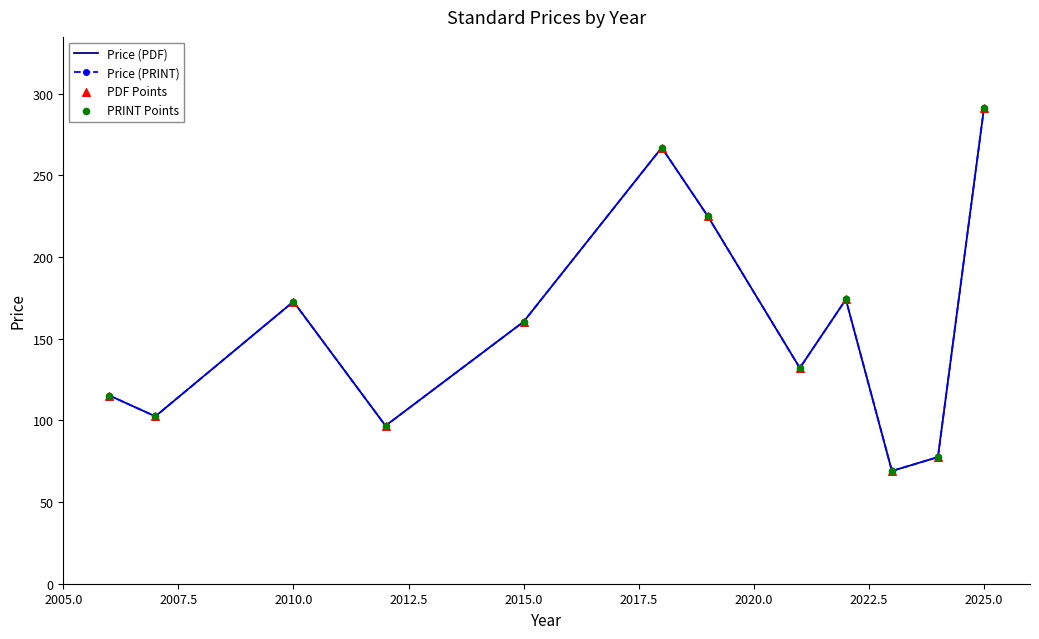

What are all the series names shown in the legend?

Price (PDF), Price (PRINT), PDF Points, PRINT Points